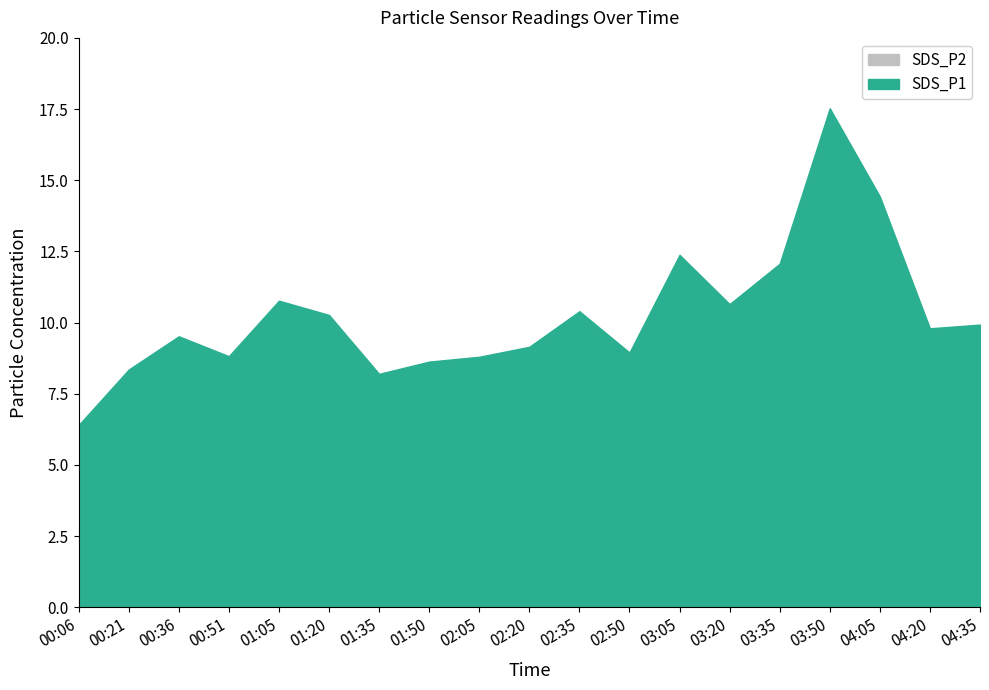

What is the difference between the highest and lowest values at 00:06?

2.8